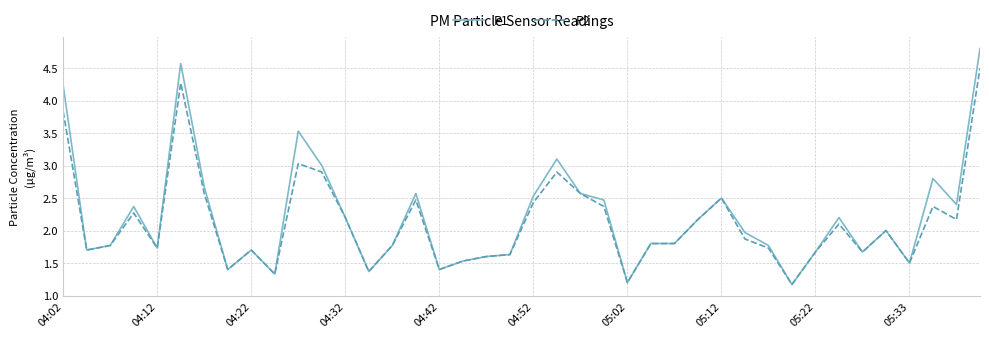

What is the maximum value shown in the chart?

4.8